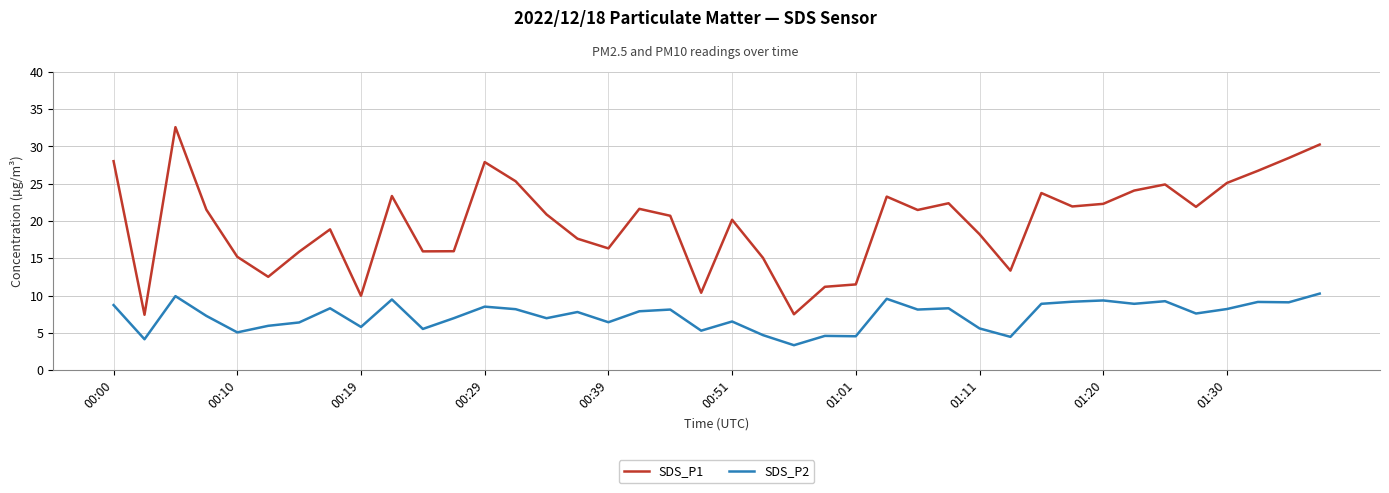

Rank the series by their average value, from highest to lowest.

SDS_P1, SDS_P2